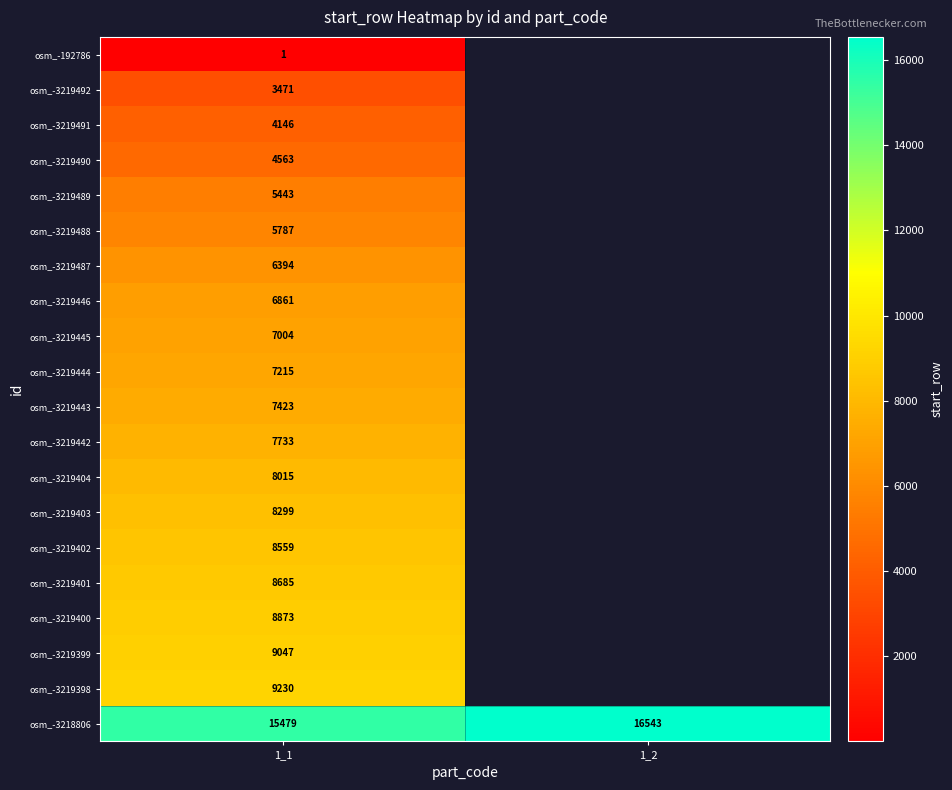

What is the smallest value displayed?

1.0